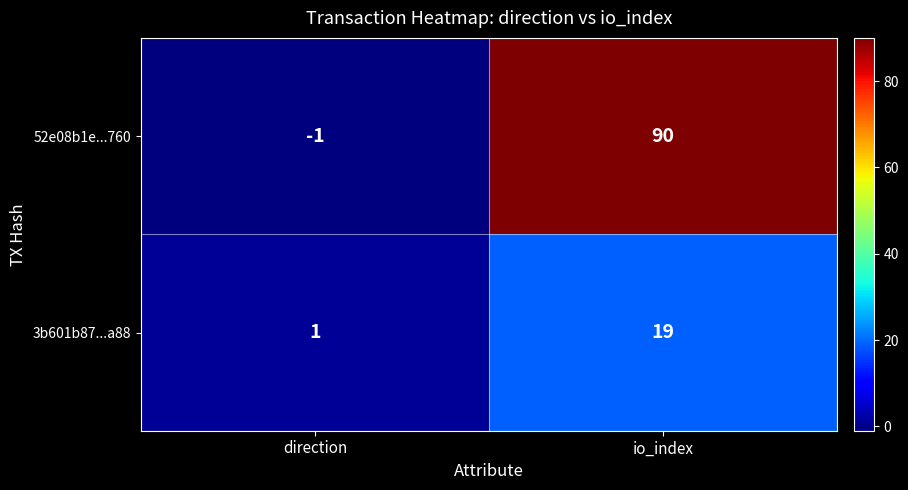

What is the total value across all series at io_index?

109